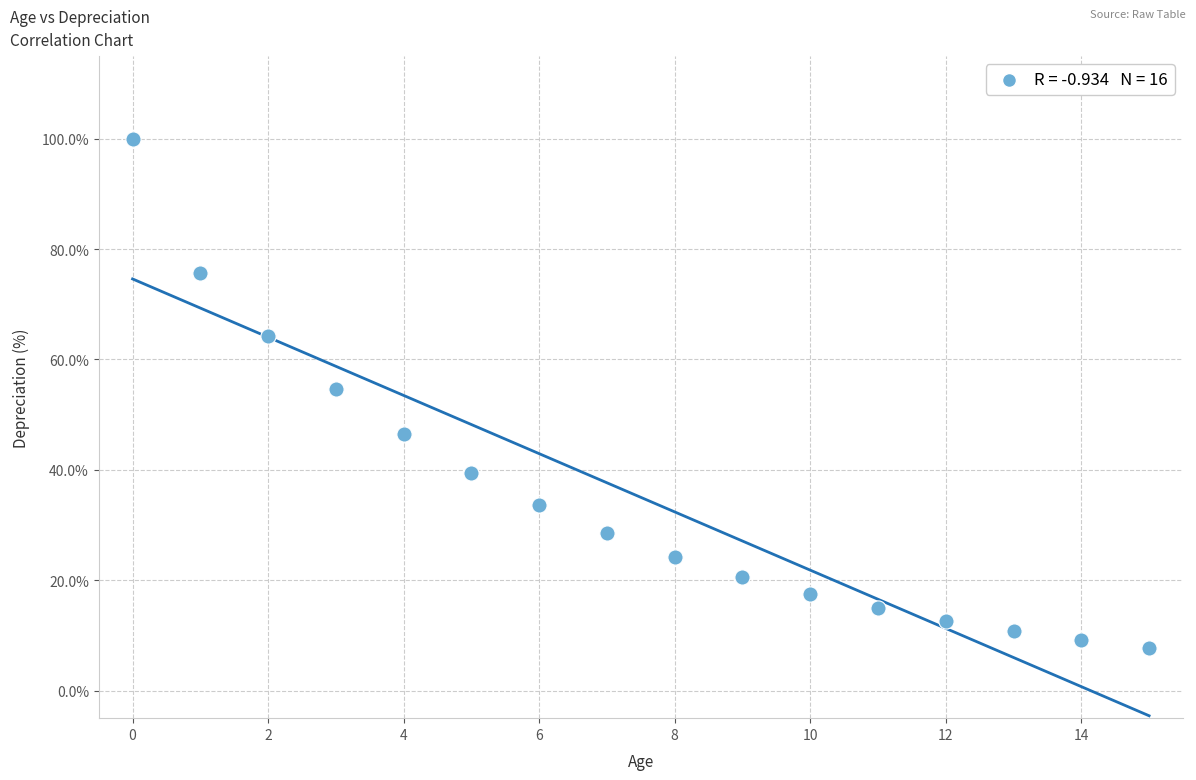

What Y value in the scatter plot is closest to 53?

54.7